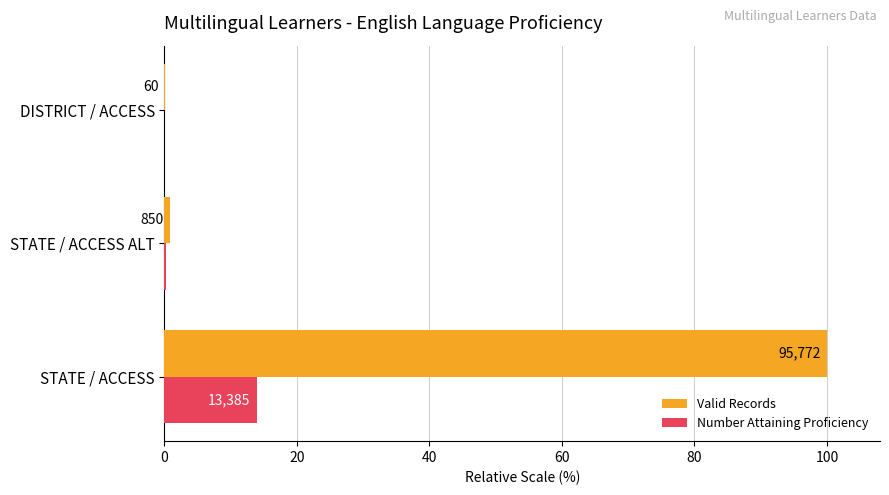

What are all the series names shown in the legend?

Valid Records, Number Attaining Proficiency